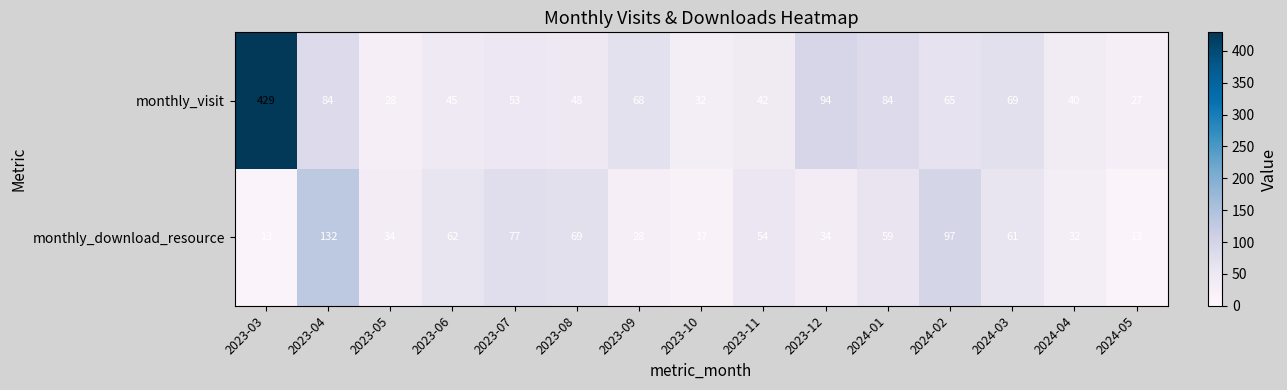

Count the number of categories in the chart.

15